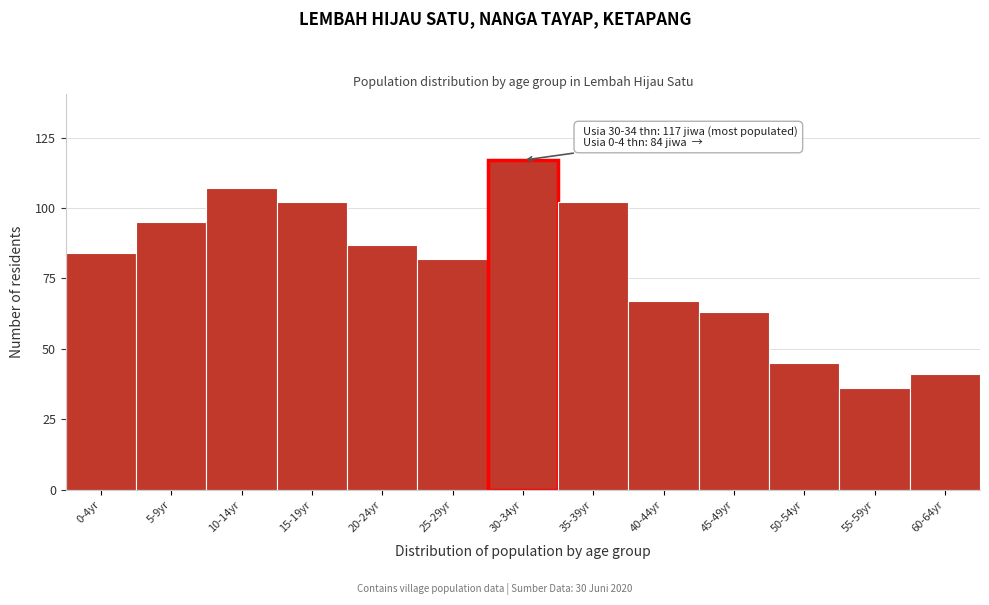

Reading left to right, transcribe all the data shown in this chart.

0-4yr=84	5-9yr=95	10-14yr=107	15-19yr=102	20-24yr=87	25-29yr=82	30-34yr=117	35-39yr=102	40-44yr=67	45-49yr=63	50-54yr=45	55-59yr=36	60-64yr=41